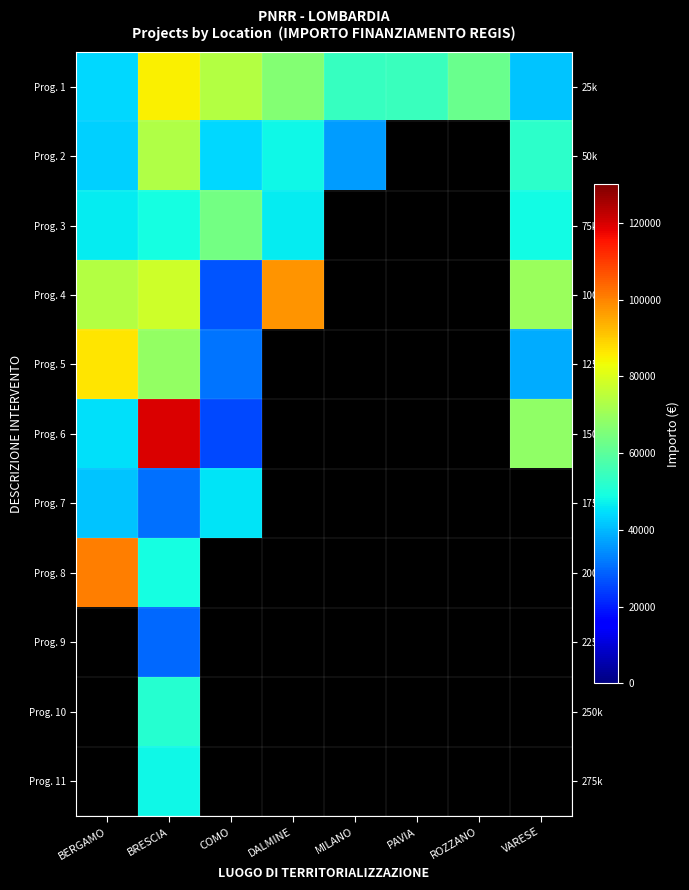

At which category is the sum across all series the highest?

BRESCIA